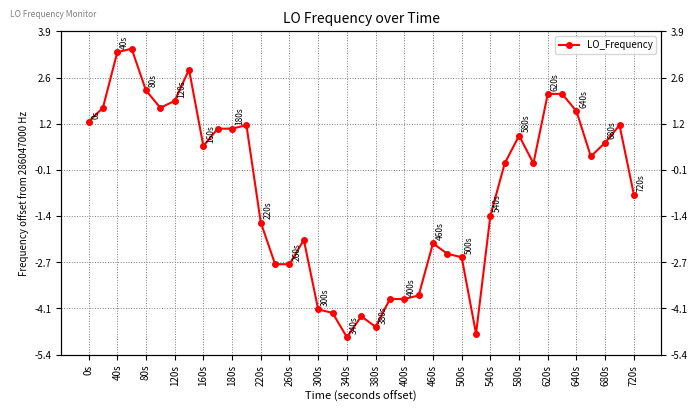

How many interior local peaks (higher than both neighbors) does the data have?

8